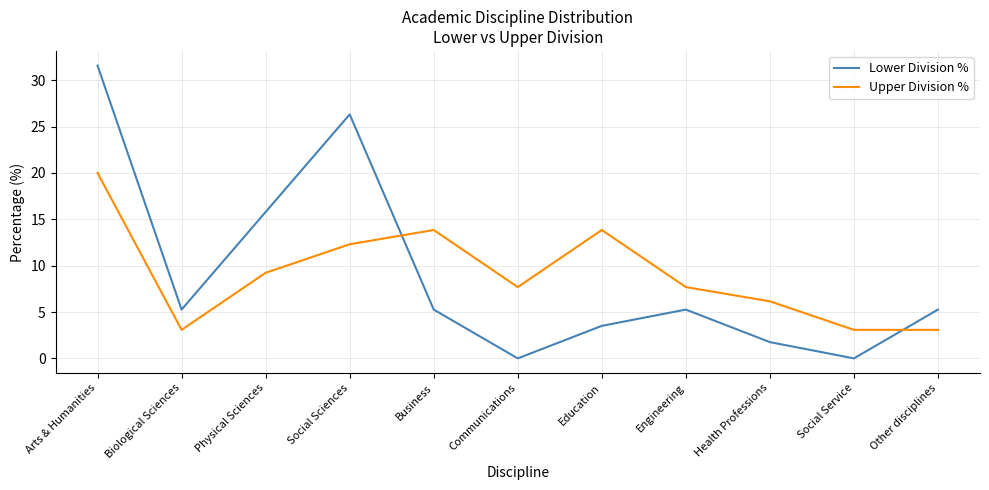

Rank the series at Health Professions from lowest to highest value.

Lower Division %, Upper Division %